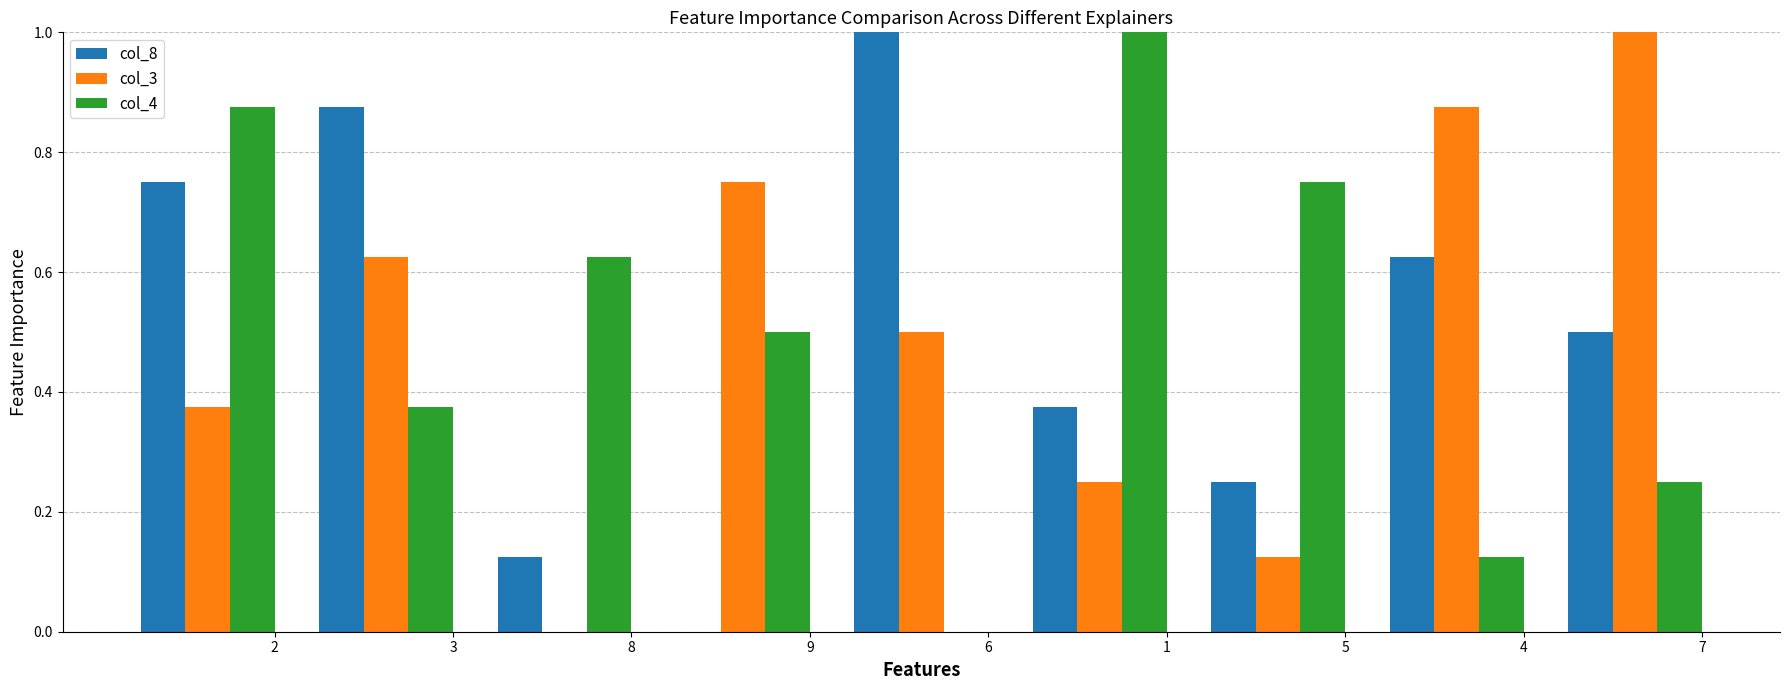

What is the maximum value for col_3?

1.0